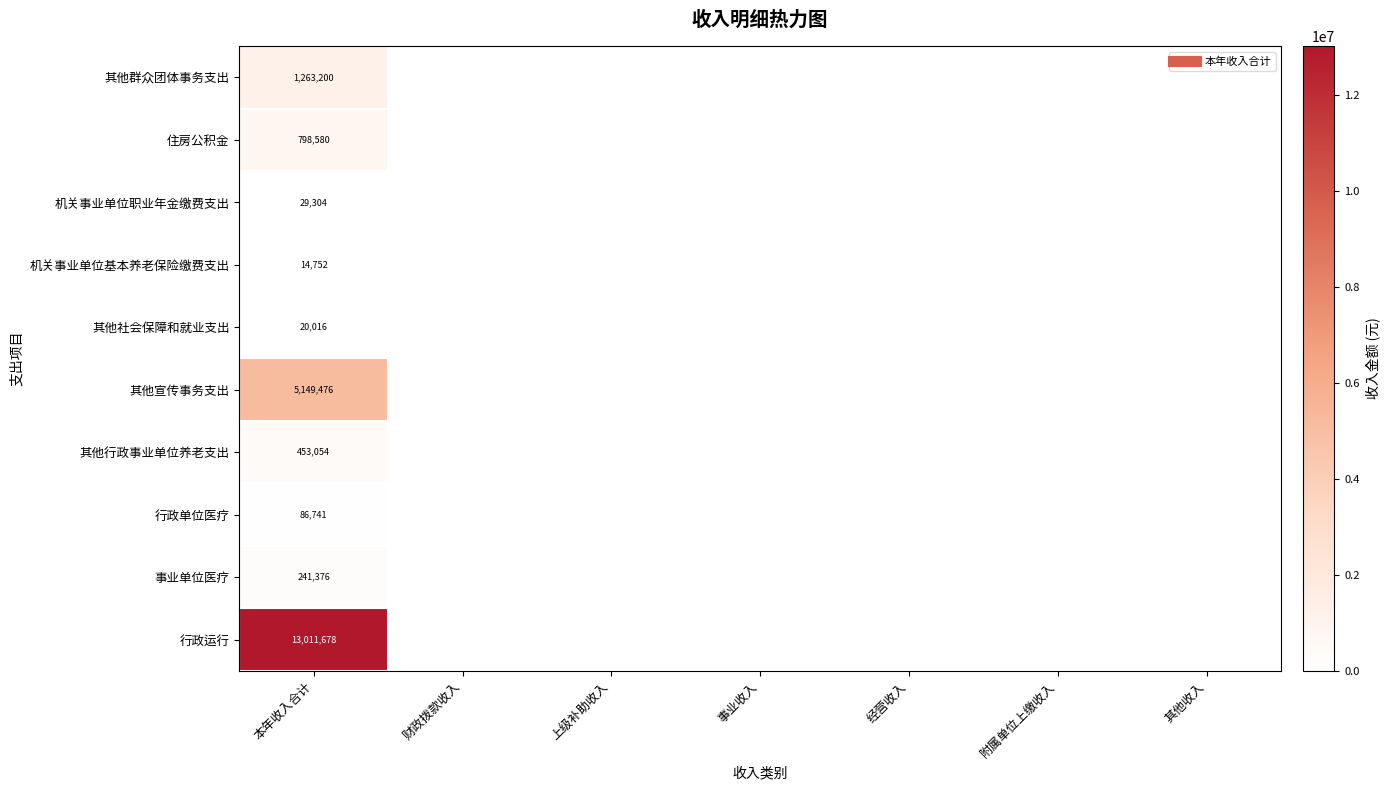

What is the difference between the highest and lowest values at 本年收入合计?

12996927.0